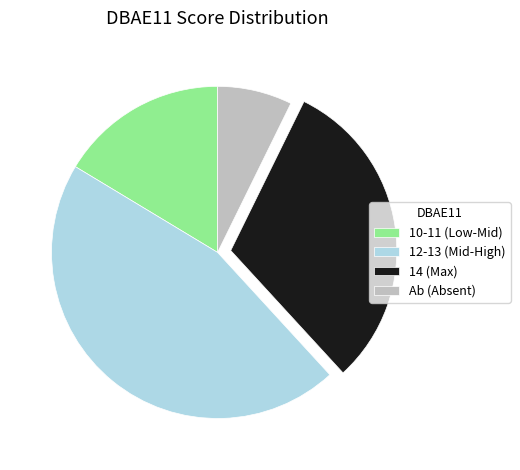

Is it true that 14 (Max) is 31% of the pie?

True